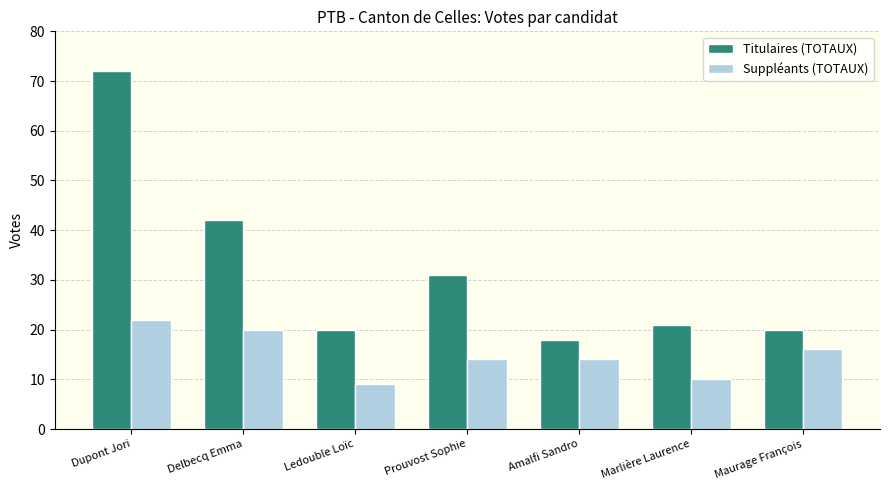

How many values in the Titulaires (TOTAUX) series are below 21?

3